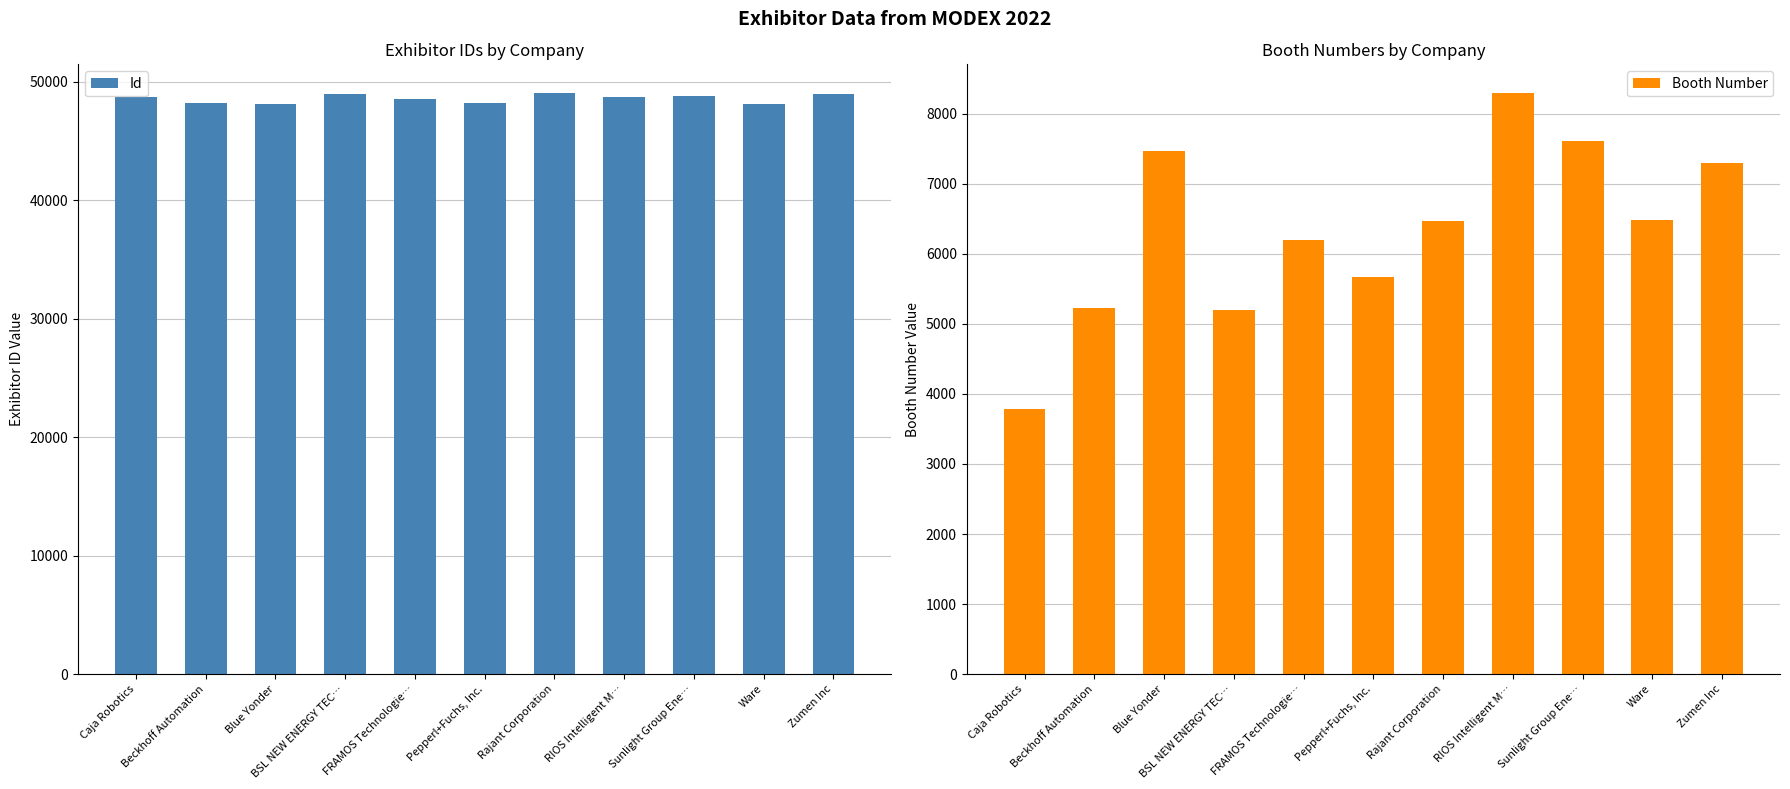

What is the lowest value of the Id series?

48094